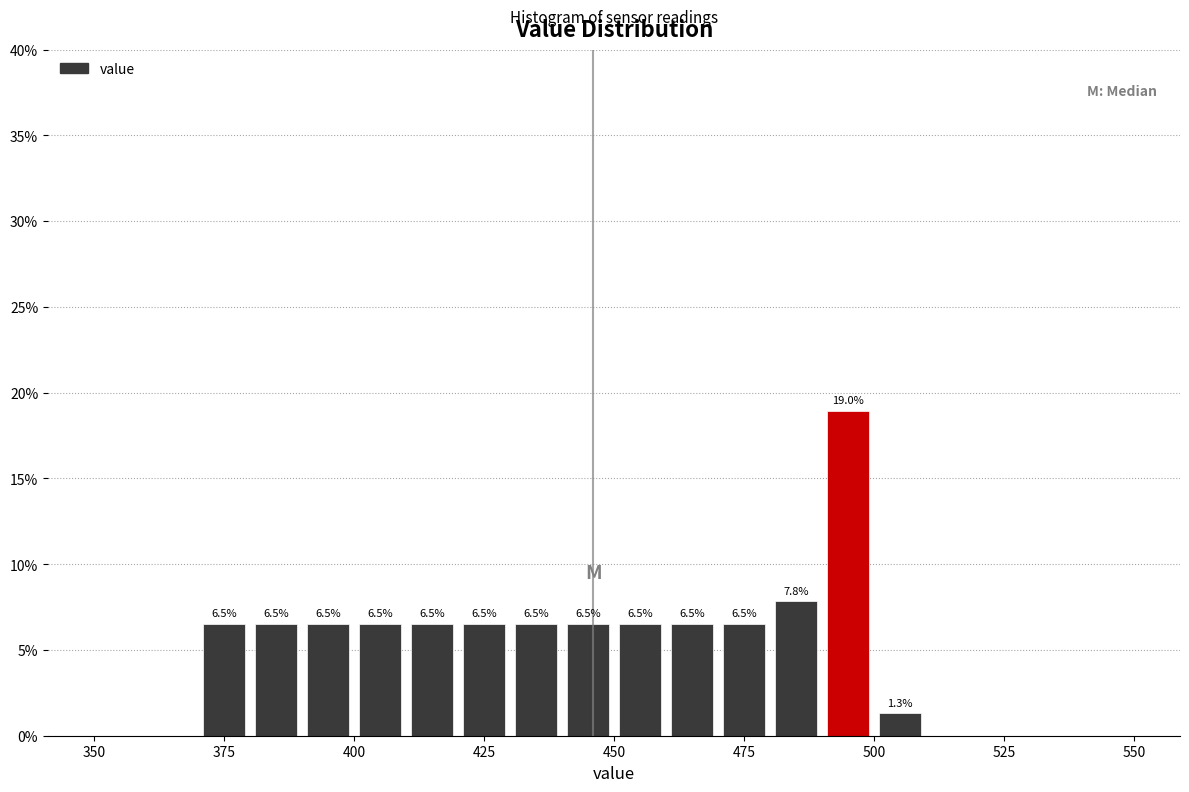

Read against the x-axis, roughly where is the centre of the tallest bar?

495